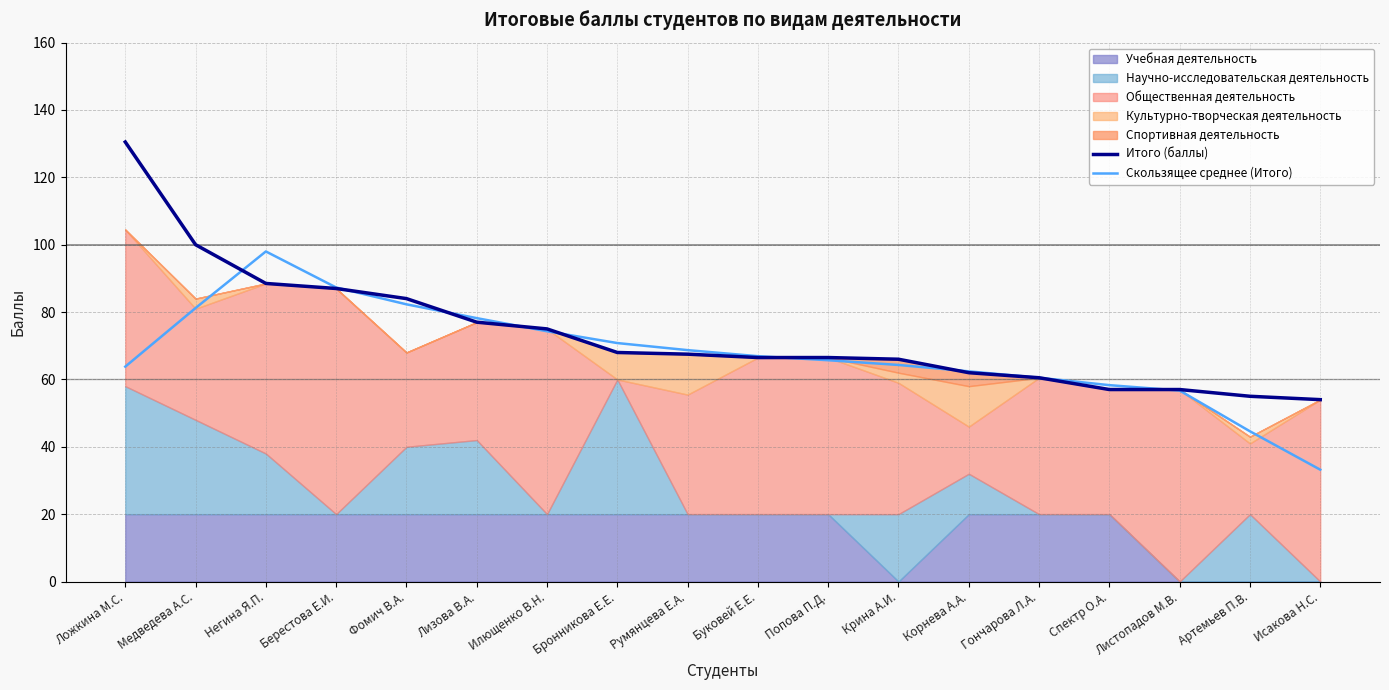

What is the sum of all Скользящее среднее (Итого) values?

1217.2